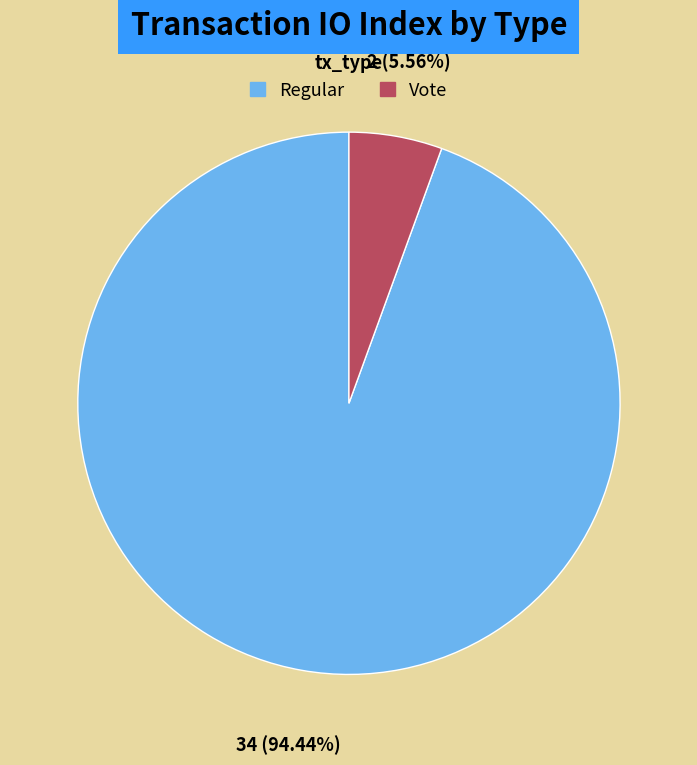

Does any single category account for the majority?

Yes